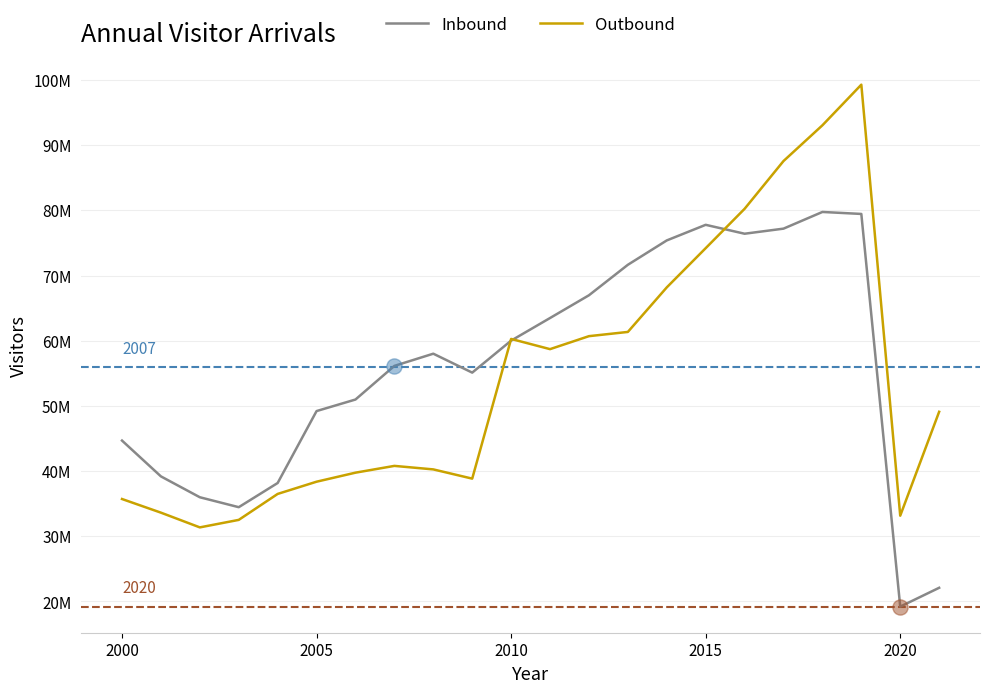

What are all the series names shown in the legend?

Inbound, Outbound